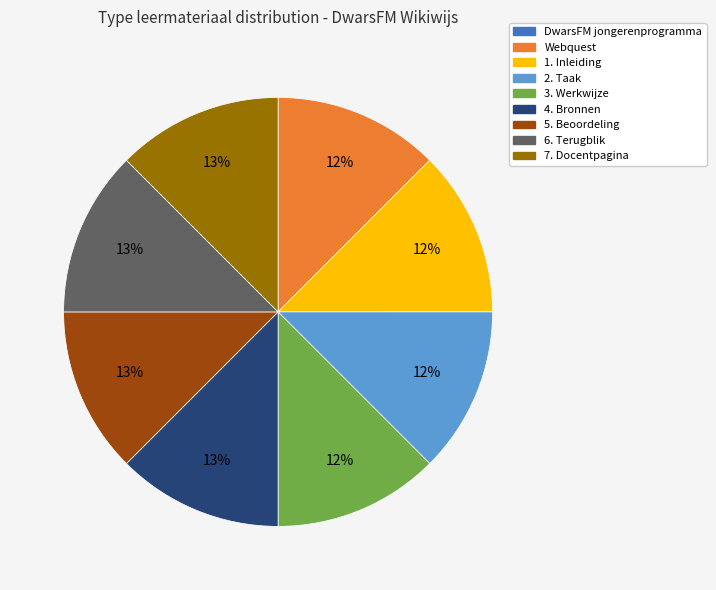

The 3. Werkwijze slice represents 12% of the pie. True or false?

True